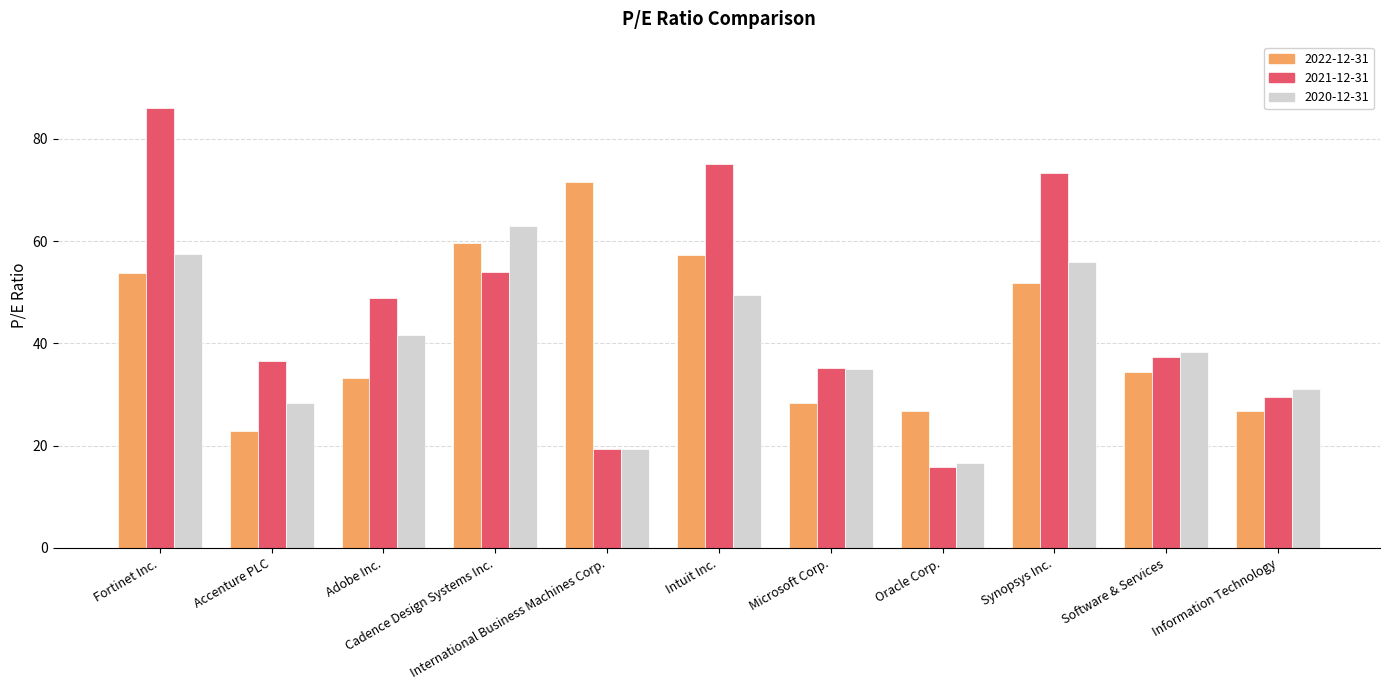

Which series changed the most between Accenture PLC and Oracle Corp.?

2021-12-31